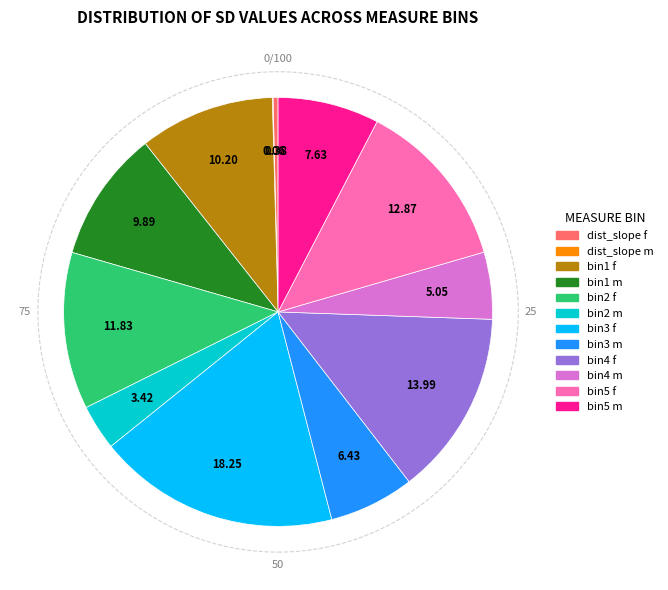

Does bin3 m account for over 50% of the chart?

No